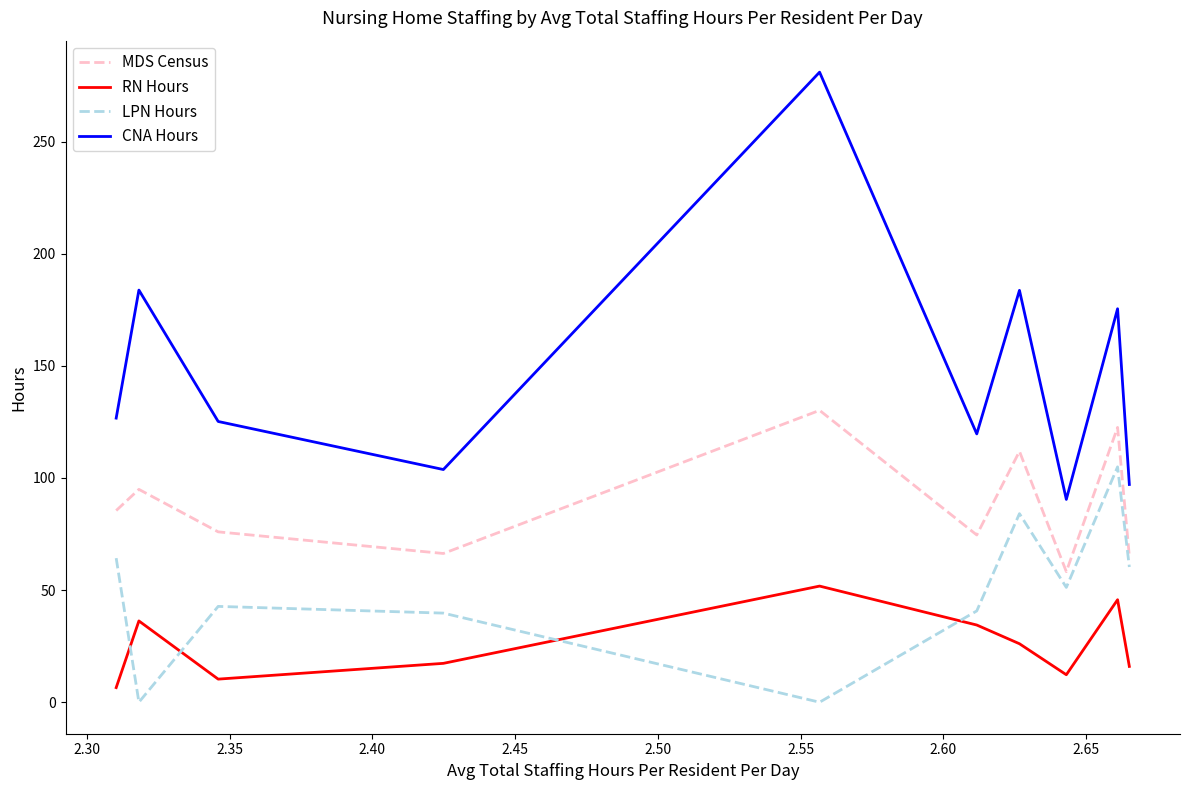

How many interior local peaks does the CNA Hours series have?

4